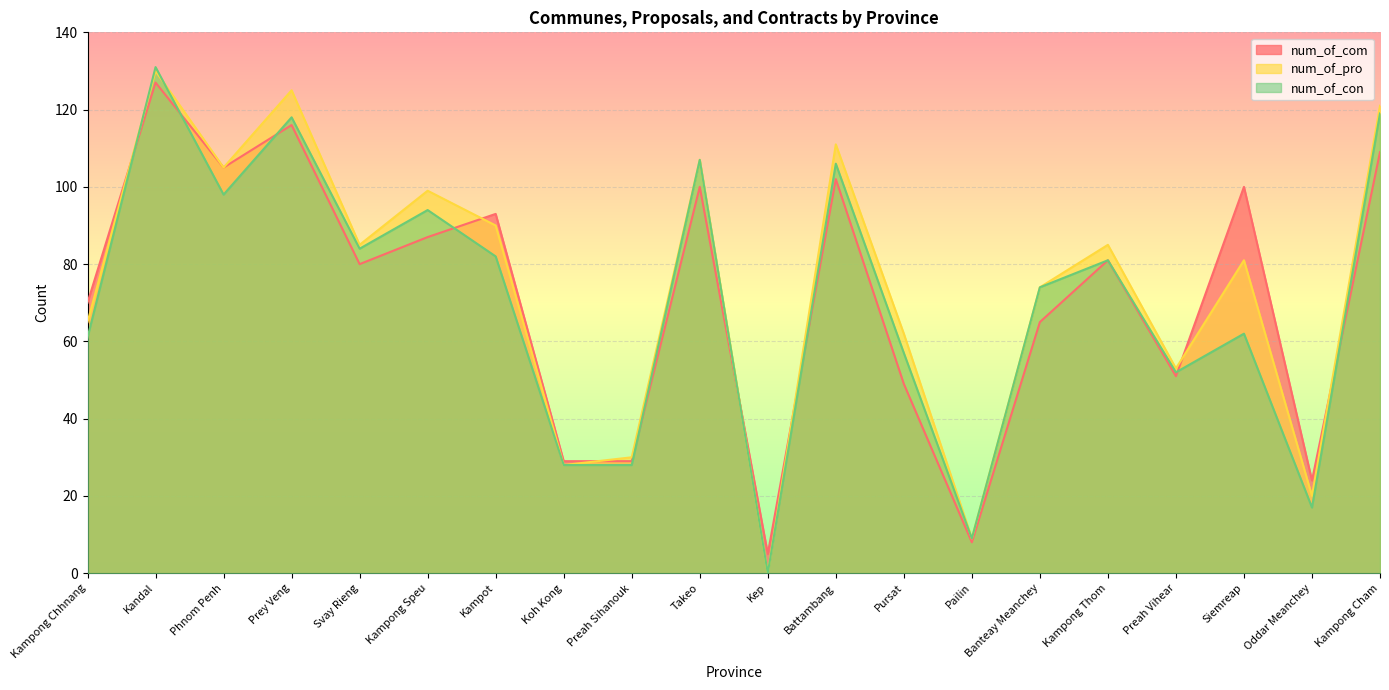

Is the value of num_of_pro at Koh Kong greater than the value of num_of_com at Banteay Meanchey?

No